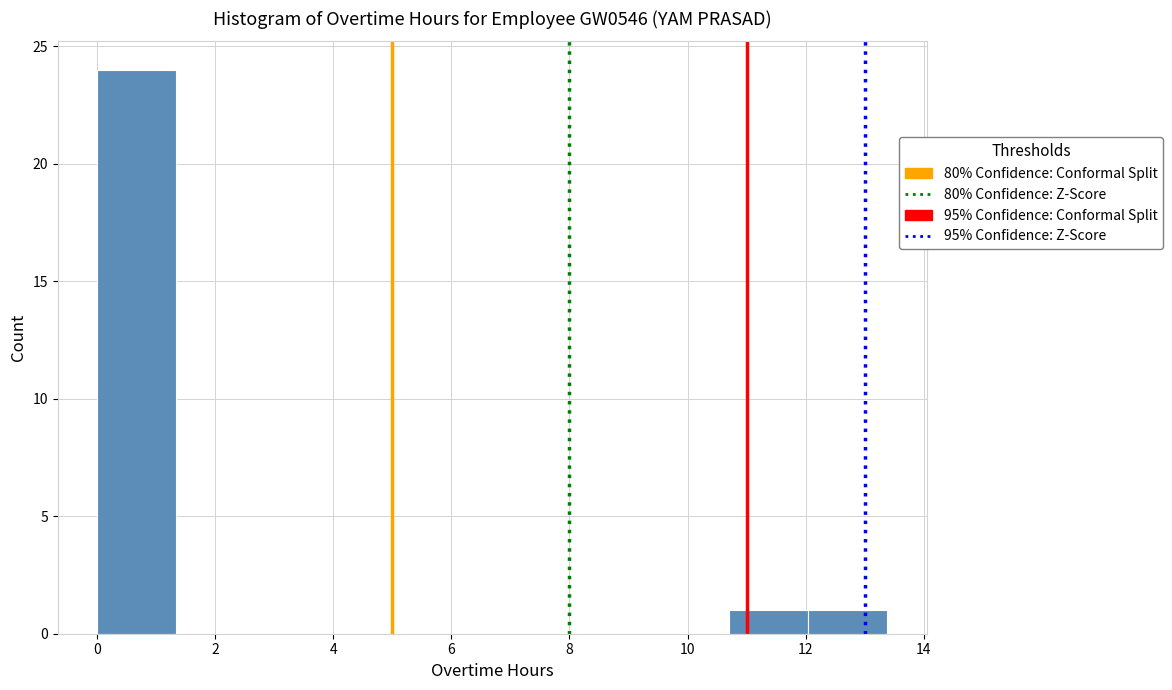

Reading left to right, transcribe this chart: for each bar, give the range it covers on the x-axis and its height. Neither the bar edges nor the heights are printed on the chart, so give them approximately, as read against the axes.

0.0 to 1.4: 24
1.4 to 2.6: 0
2.6 to 4.0: 0
4.0 to 5.4: 0
5.4 to 6.6: 0
6.6 to 8.0: 0
8.0 to 9.4: 0
9.4 to 10.8: 0
10.8 to 12.0: 1
12.0 to 13.4: 1